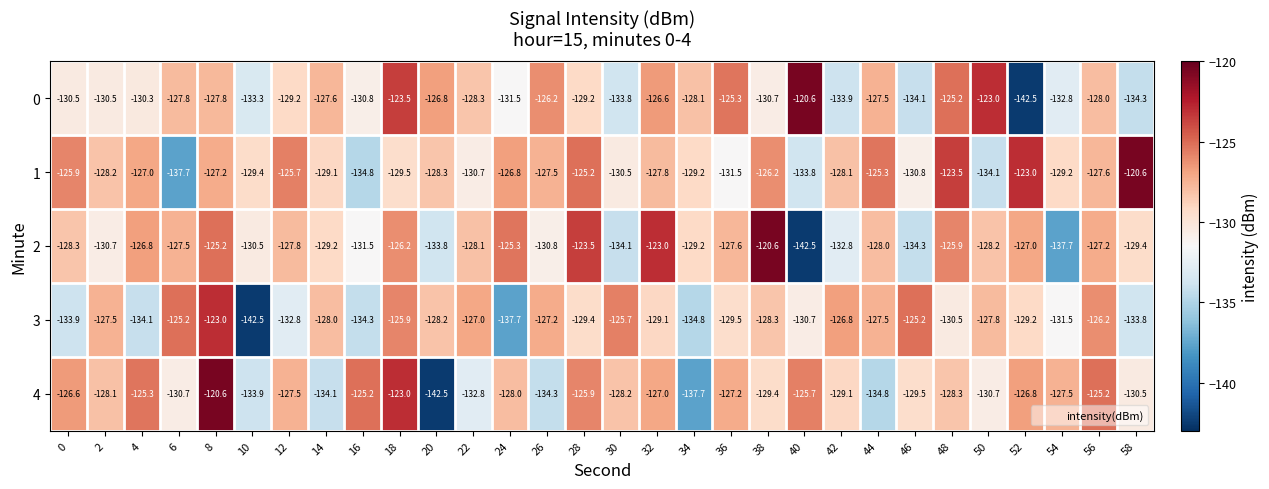

Which series changed the most between 22 and 24?

3